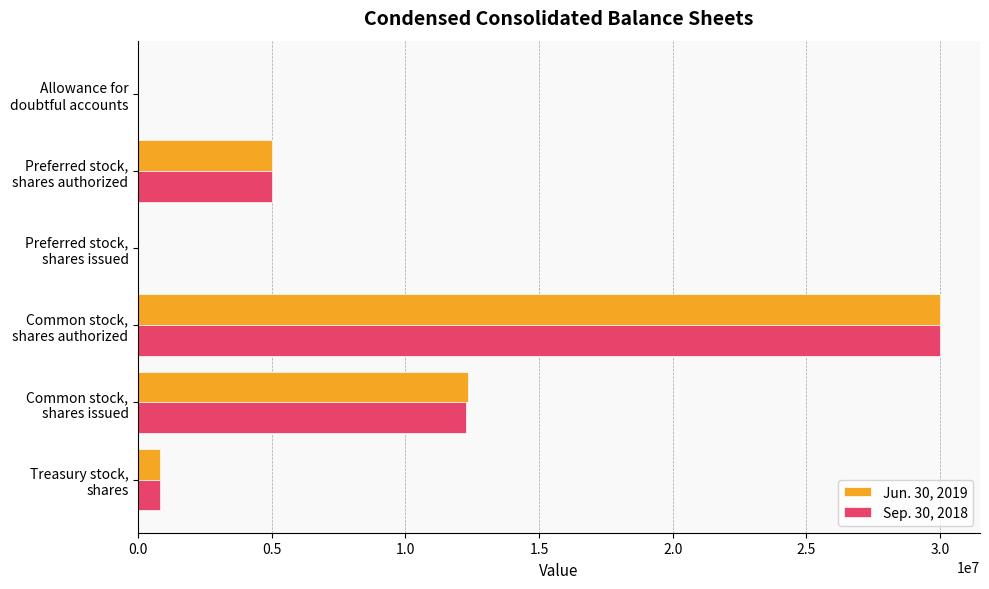

Count the number of data series in this chart.

2